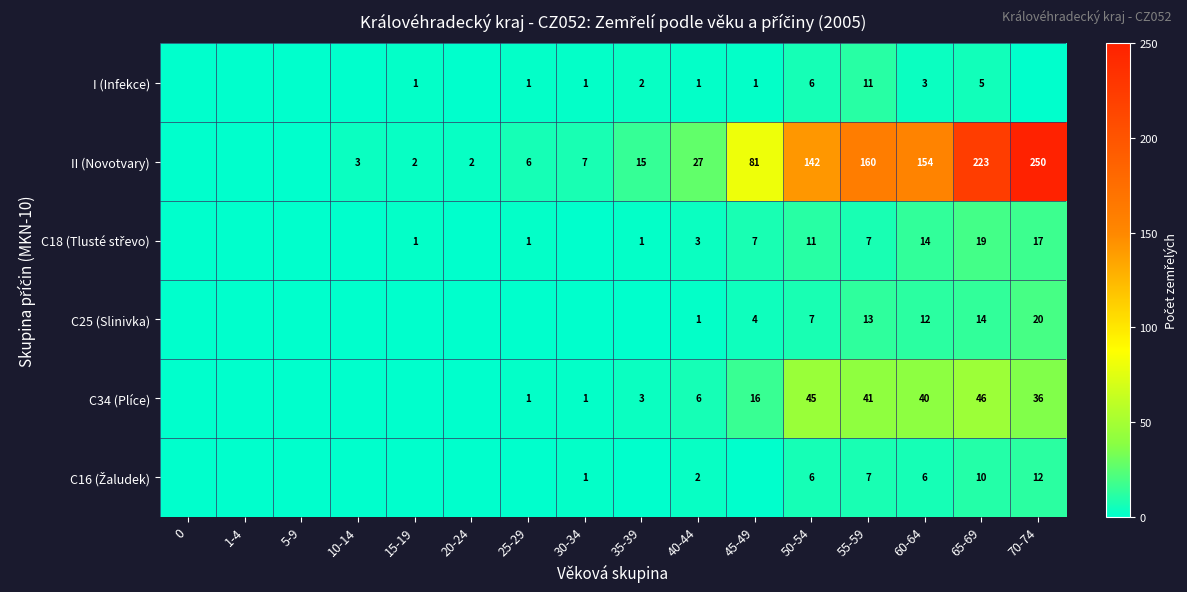

How many categories are shown in the chart?

16